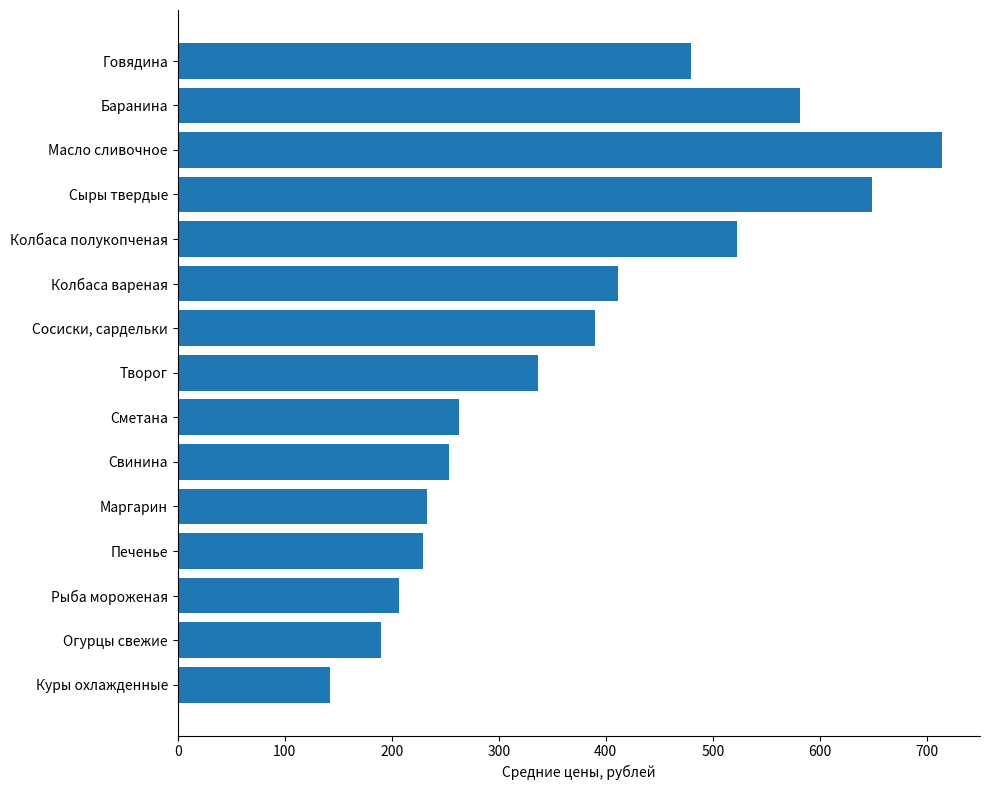

Approximately how many times larger is the value at Масло сливочное compared to Сметана?

2.7